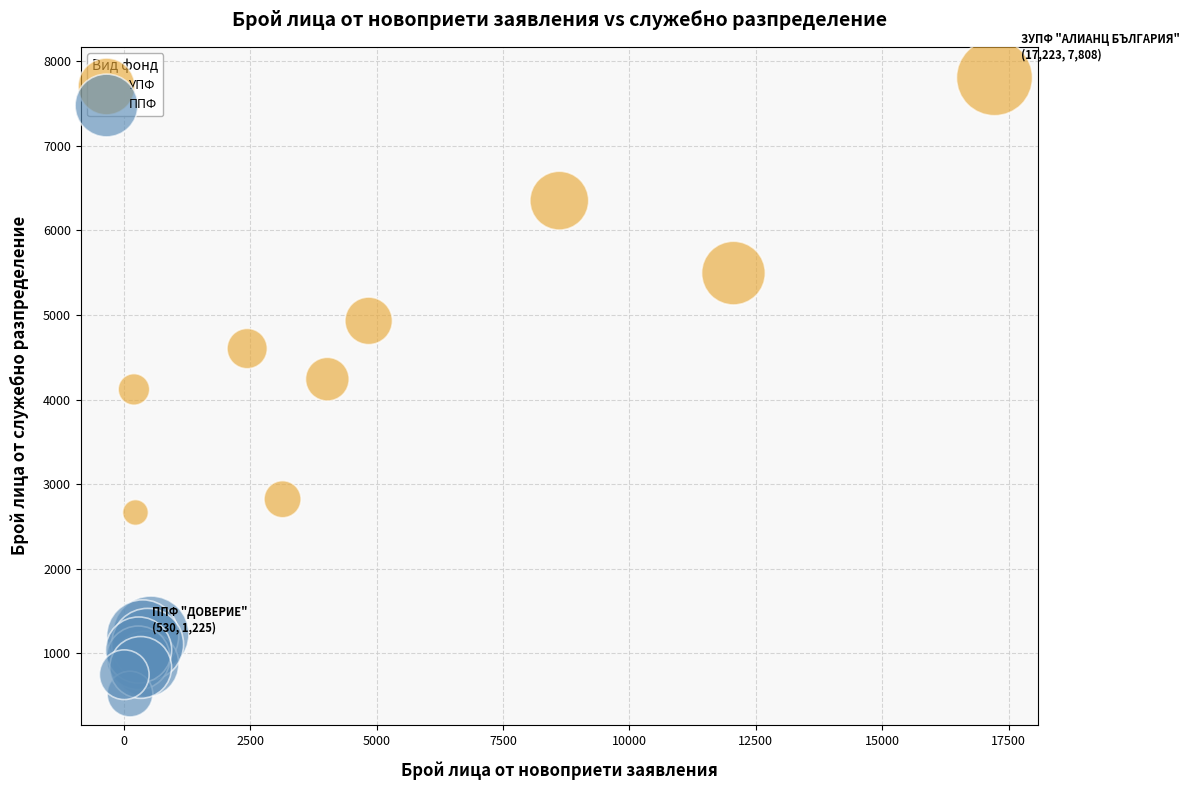

What are all the series names shown in the legend?

УПФ, ППФ